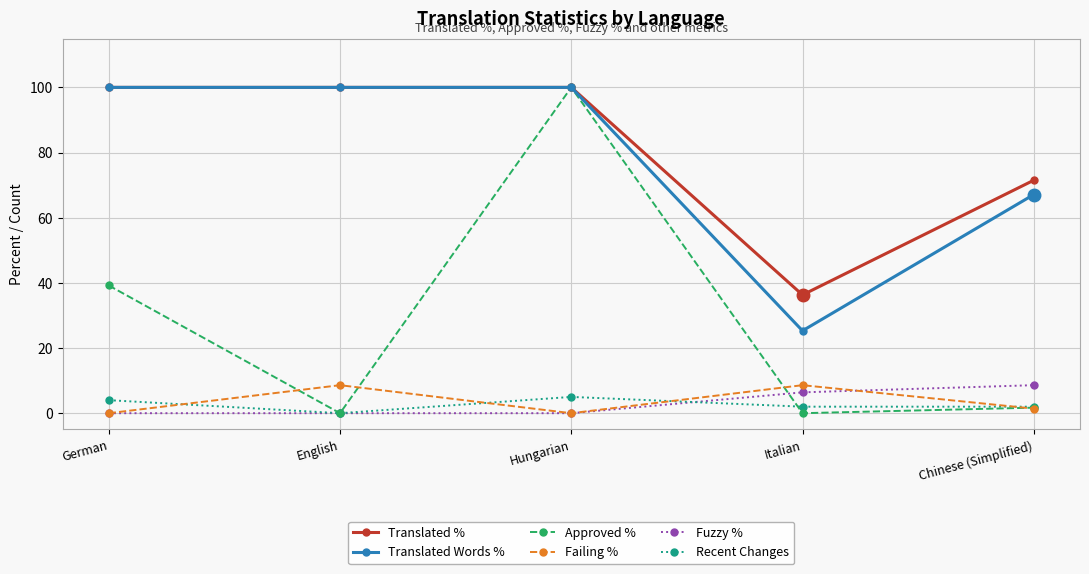

What position from the right is Hungarian?

3